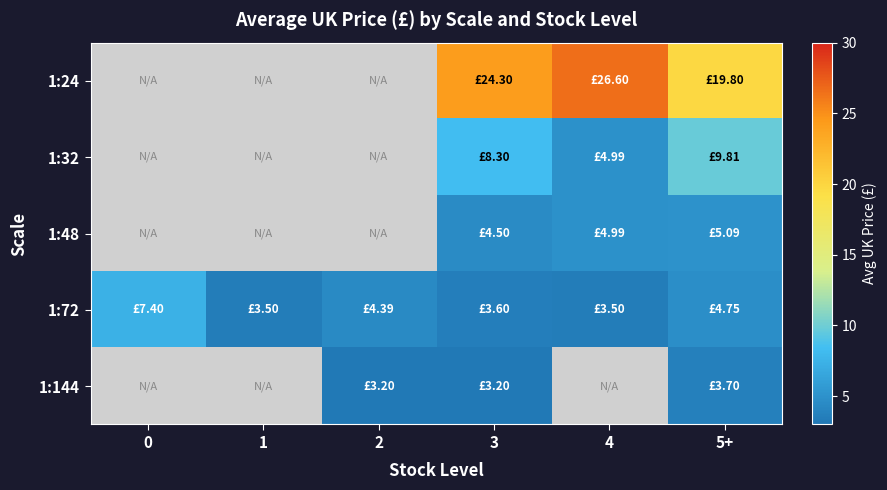

At which category does the chart reach its peak across all series?

4